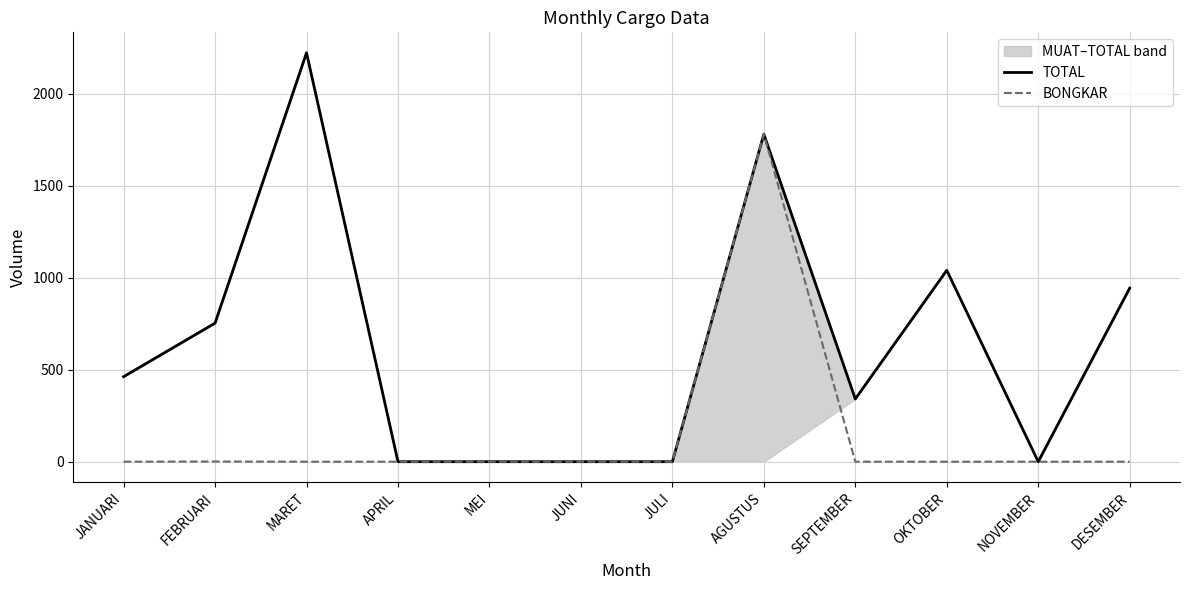

At which category does BONGKAR reach its first local peak?

FEBRUARI